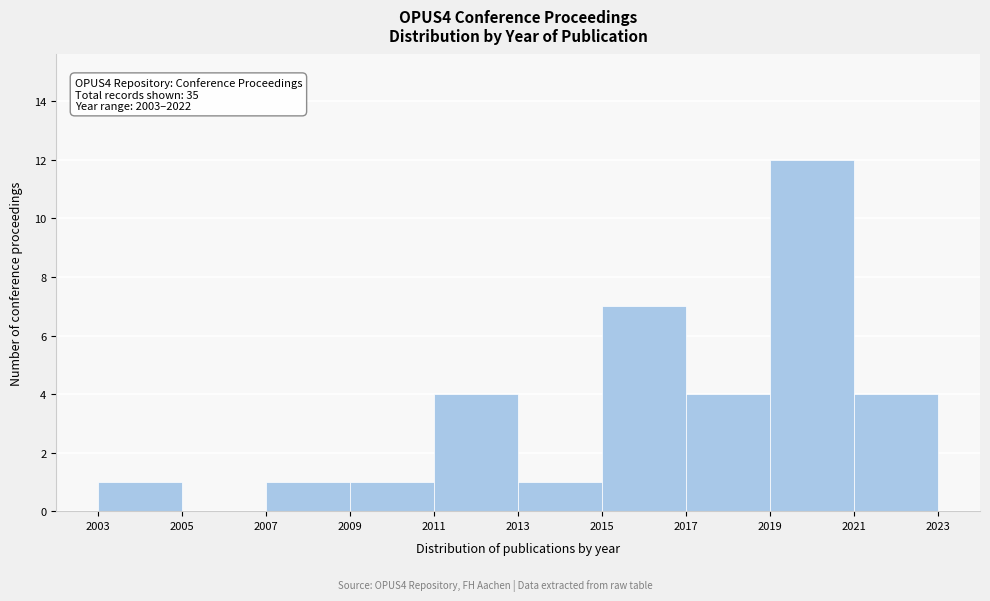

Which range on the x-axis has the tallest bar?

2019 to 2021